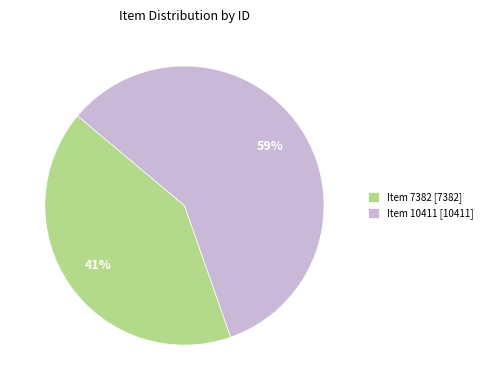

Does Item 10411 [10411] represent more than half of the total?

Yes